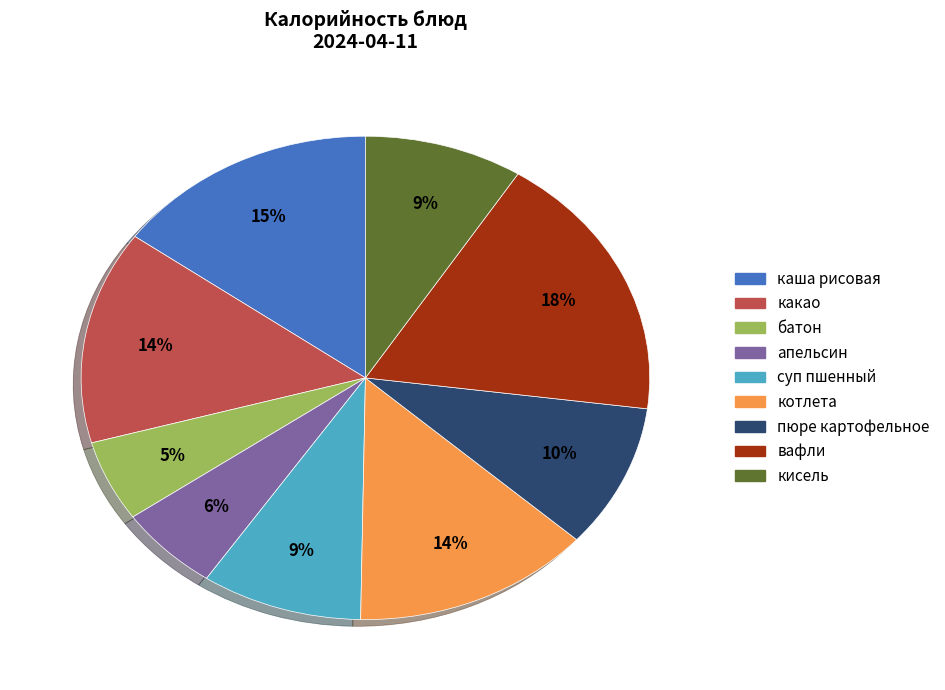

Does апельсин account for over 50% of the chart?

No